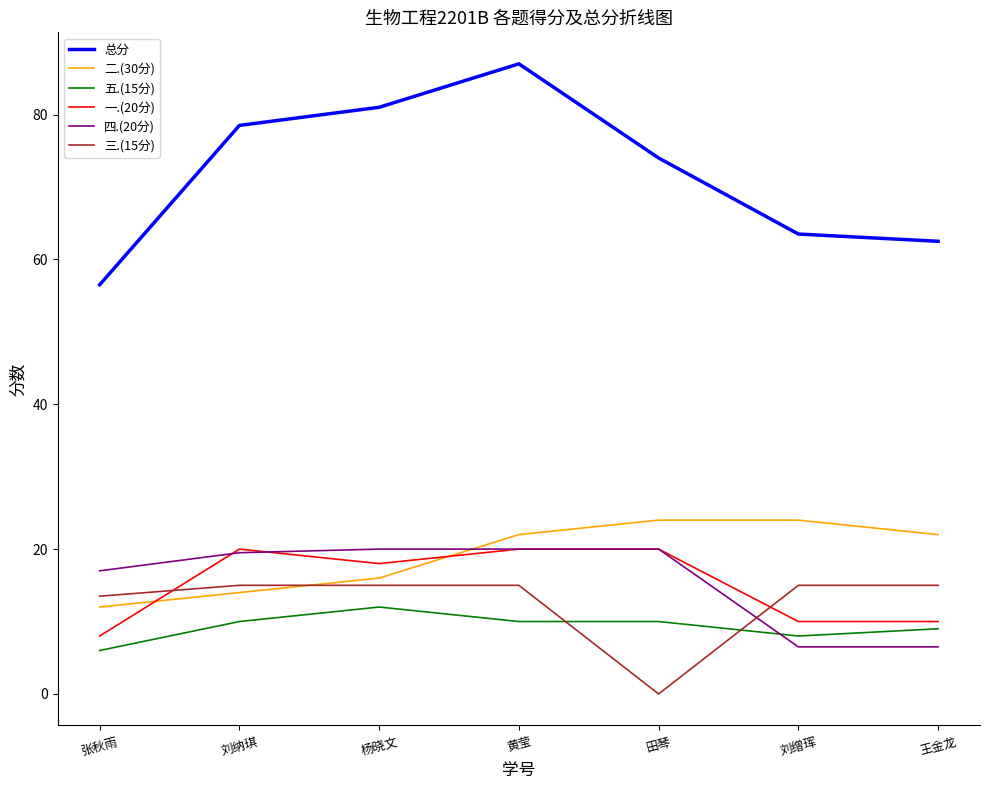

What is the average value of the 三.(15分) series?

12.6